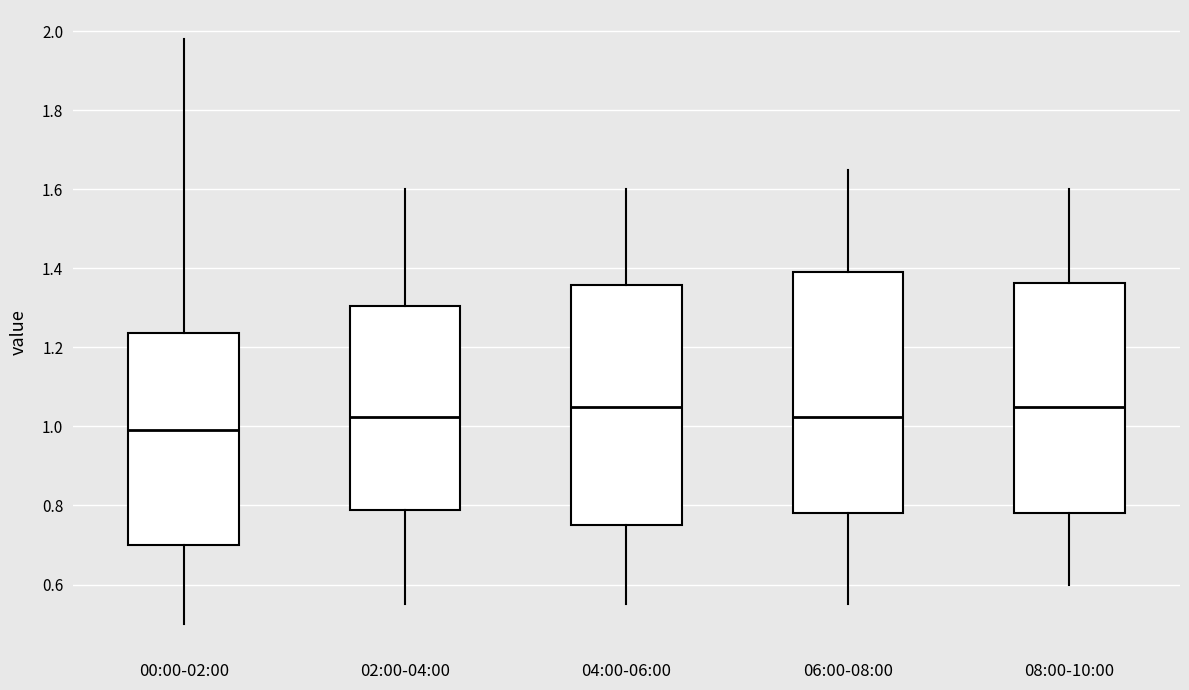

Reading left to right, read every box against the y-axis: the position of its median line, the range the box covers, and the ends of its whiskers. The values are not printed on the chart, so give them approximately, as read against the axis.

00:00-02:00: median 1.00, box 0.70 to 1.24, whiskers 0.50 to 1.98
02:00-04:00: median 1.02, box 0.78 to 1.30, whiskers 0.56 to 1.60
04:00-06:00: median 1.06, box 0.76 to 1.36, whiskers 0.56 to 1.60
06:00-08:00: median 1.02, box 0.78 to 1.40, whiskers 0.56 to 1.66
08:00-10:00: median 1.06, box 0.78 to 1.36, whiskers 0.60 to 1.60